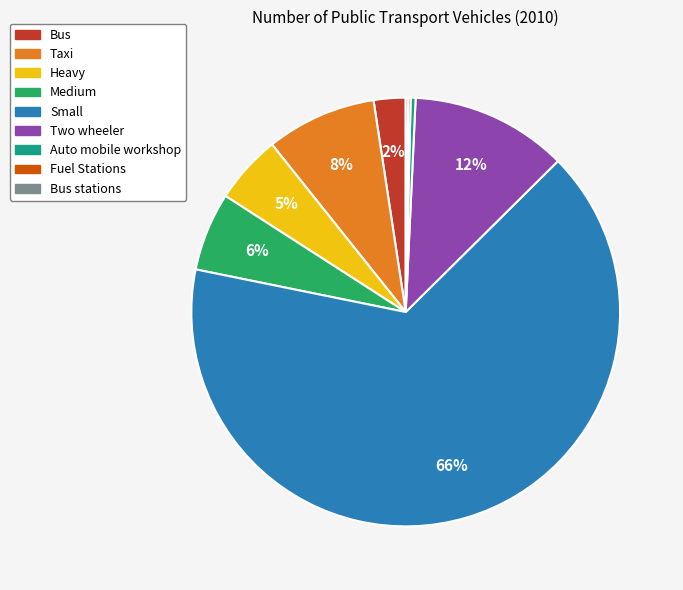

Is there a majority slice in this chart?

Yes